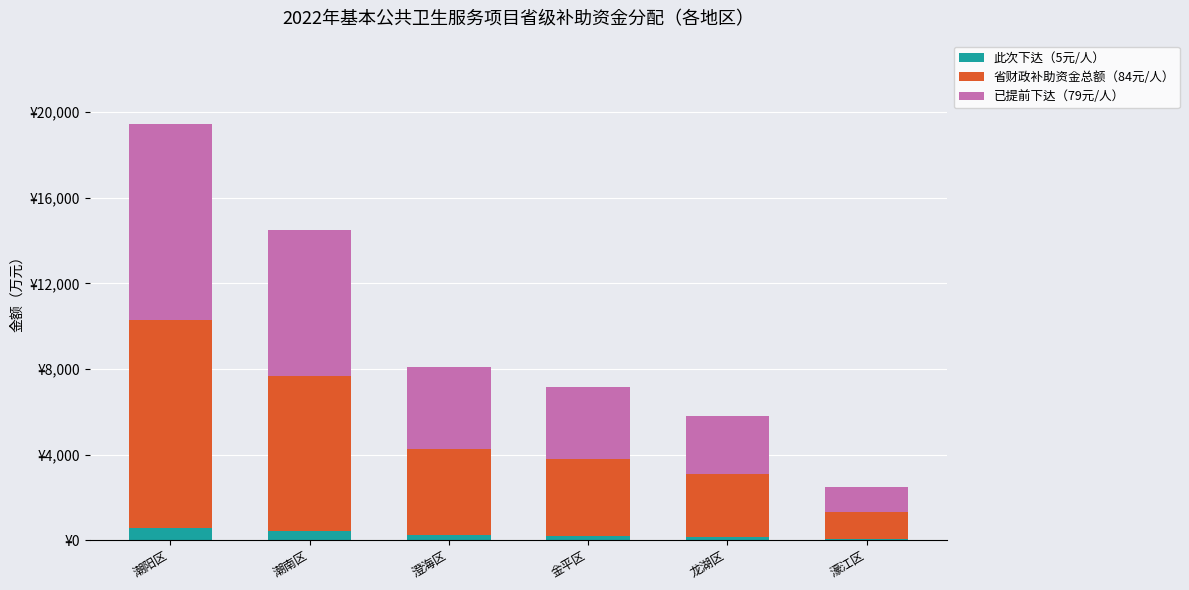

Which series changed the most between 潮南区 and 金平区?

省财政补助资金总额（84元/人）